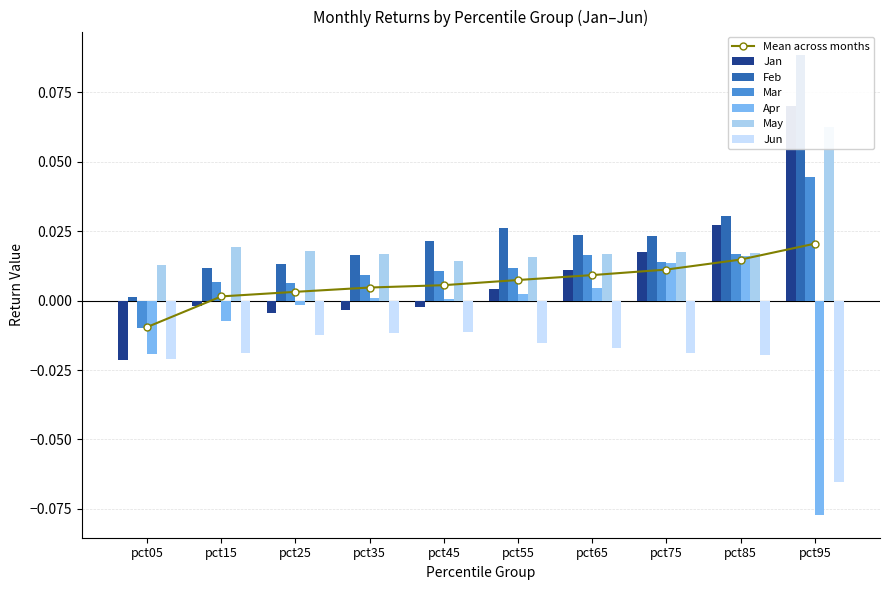

What is the total value across all series at pct95?

0.1